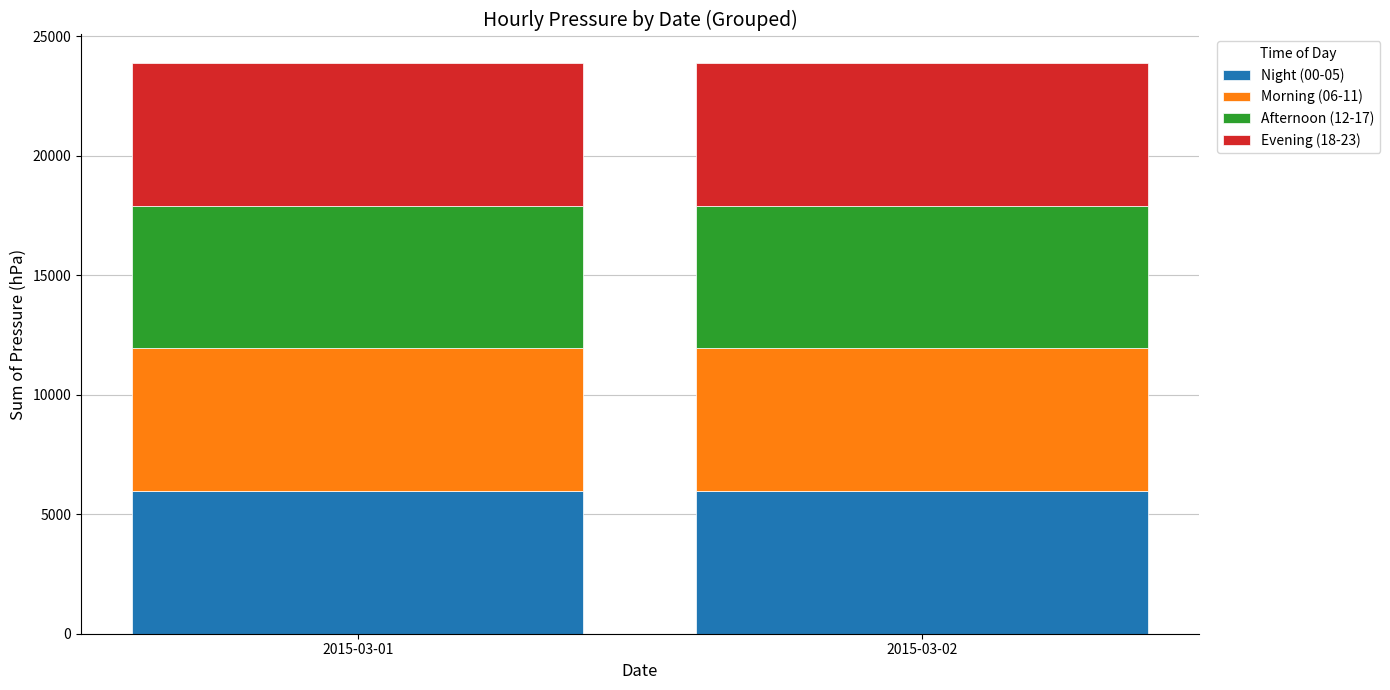

What is the average value of the Night (00-05) series?

5969